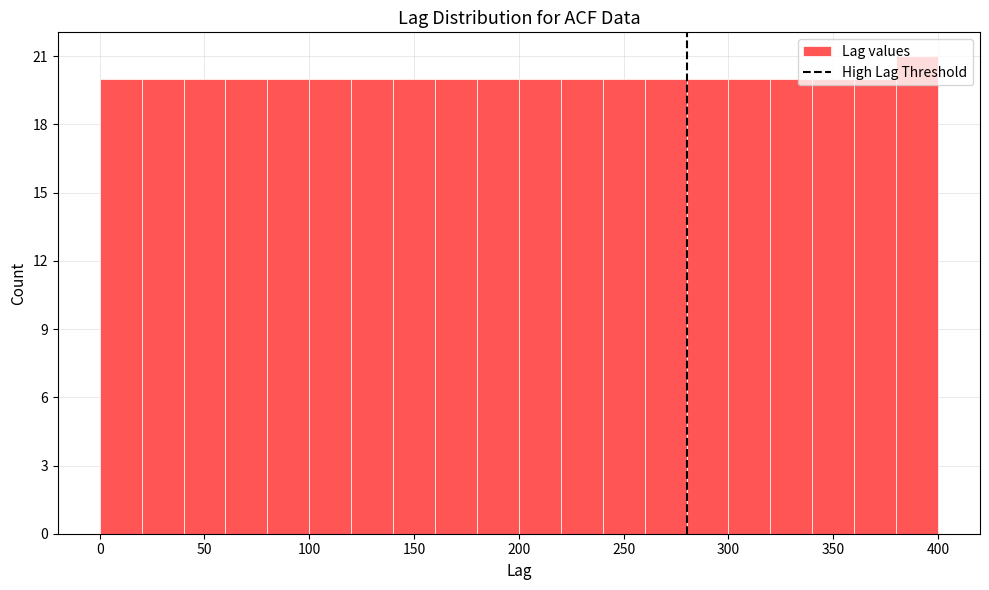

What is the height of the bar covering 320 to 340 on the x-axis? The values are not printed on the chart, so give them approximately, as read against the axis.

20